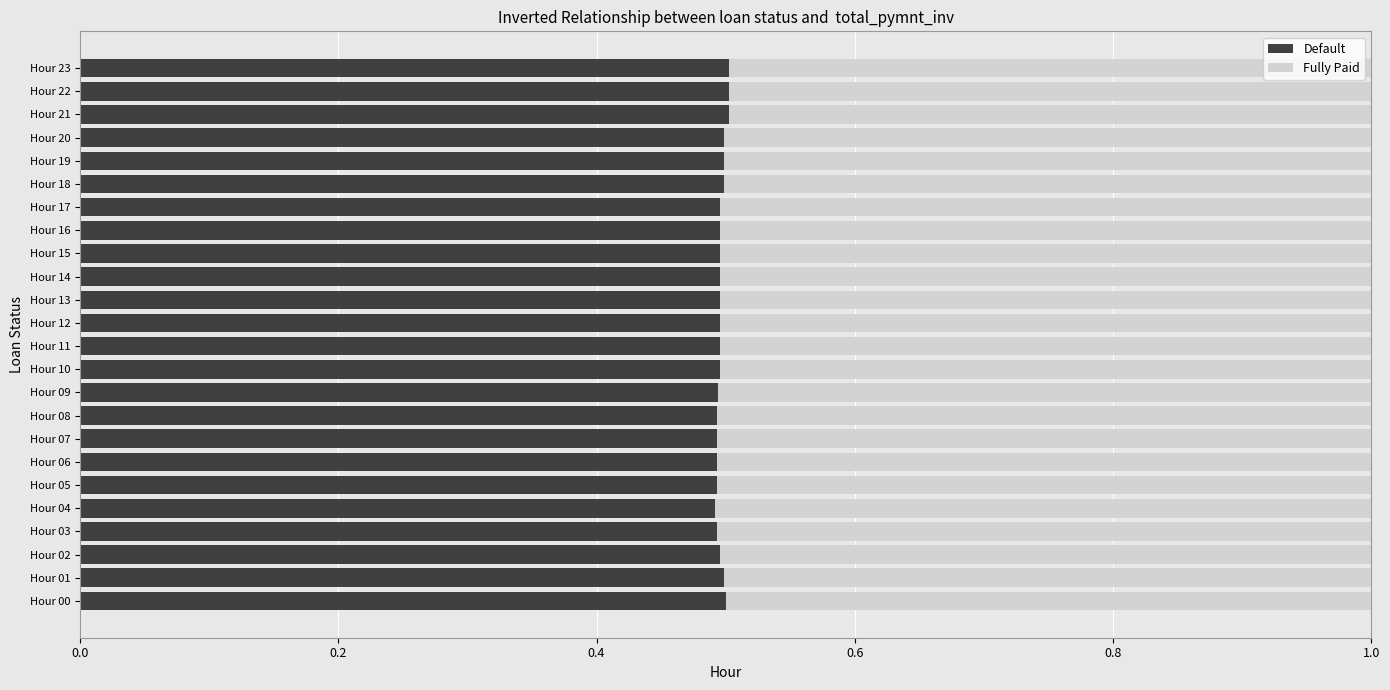

How many Default values are between 0 and 1?

24